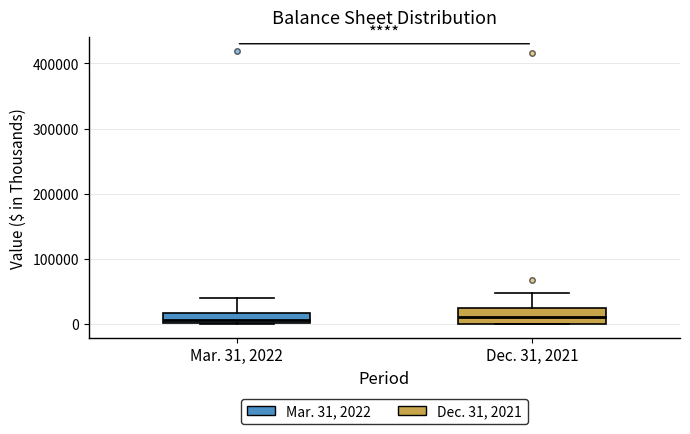

Reading left to right, transcribe this box plot: for each box, give where its median line is, the range the box spans, and where its two whiskers end, as read against the y-axis. The values are not printed on the chart, so give them approximately, as read against the axis.

Mar. 31, 2022: median 10000, box 0 to 20000, whiskers 0 to 40000
Dec. 31, 2021: median 10000, box 0 to 20000, whiskers 0 to 50000